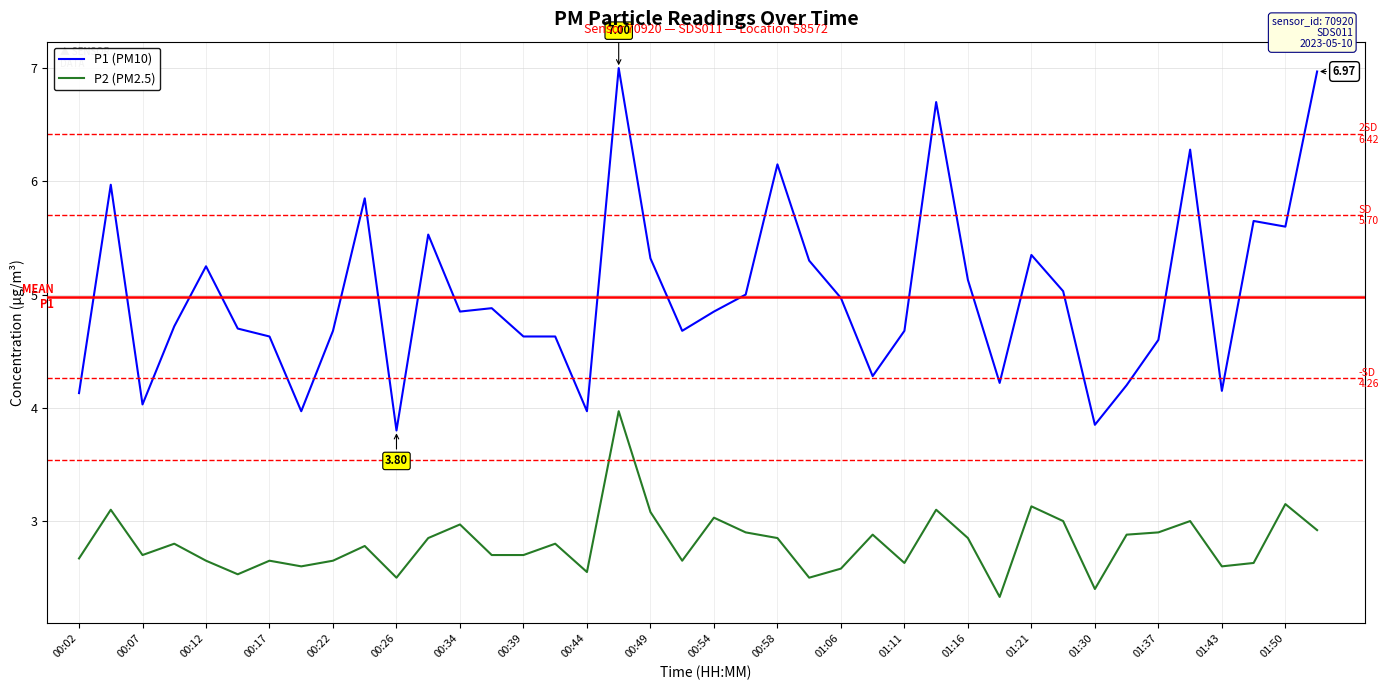

Which series has the largest total across all categories?

P1 (PM10)